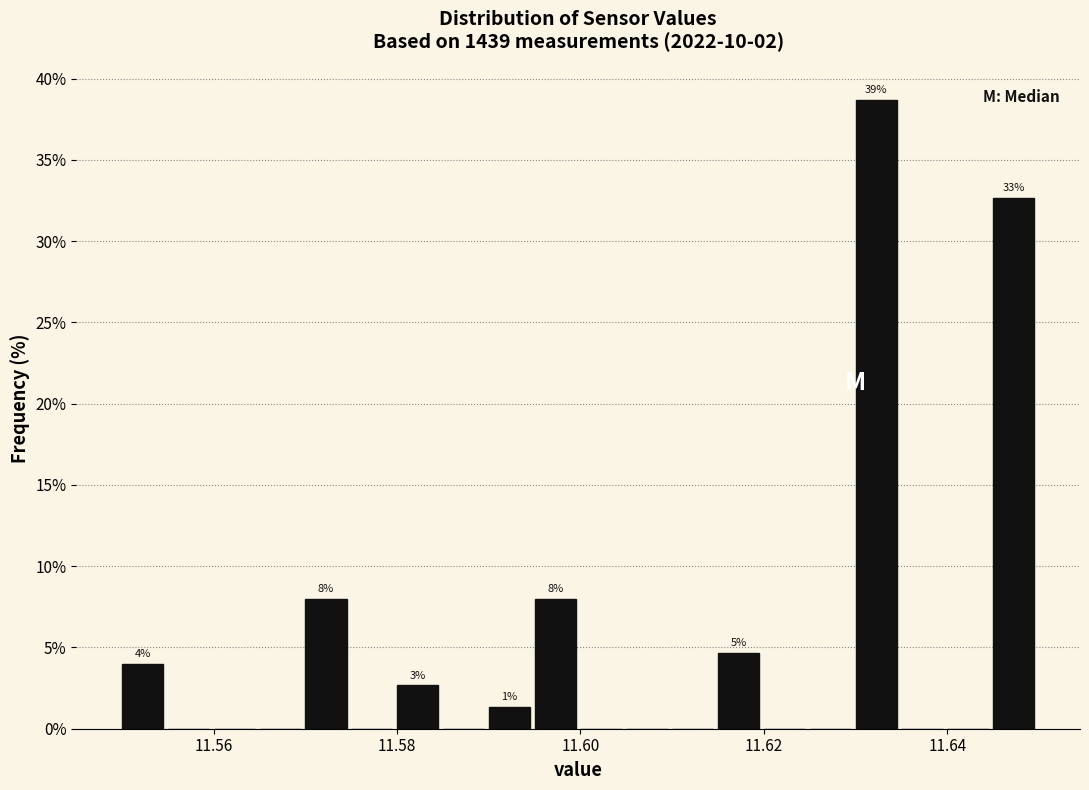

Around what value on the x-axis is the tallest bar? Give the approximate position of its centre, as read against the axis.

11.632